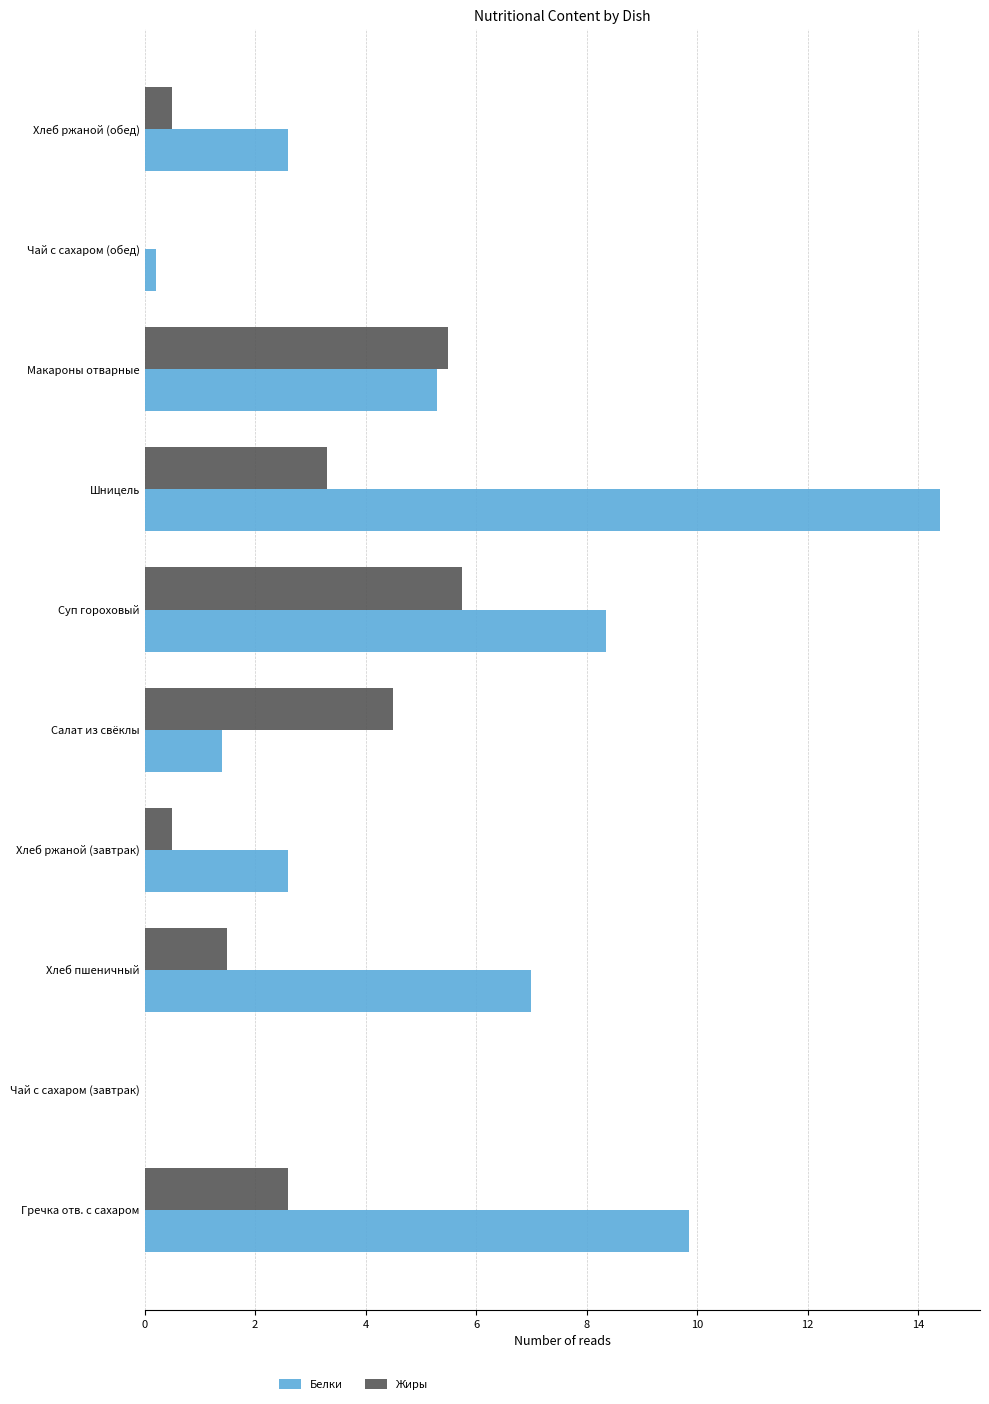

Is the value of Жиры at Салат из свёклы greater than the value of Белки at Хлеб ржаной (обед)?

Yes